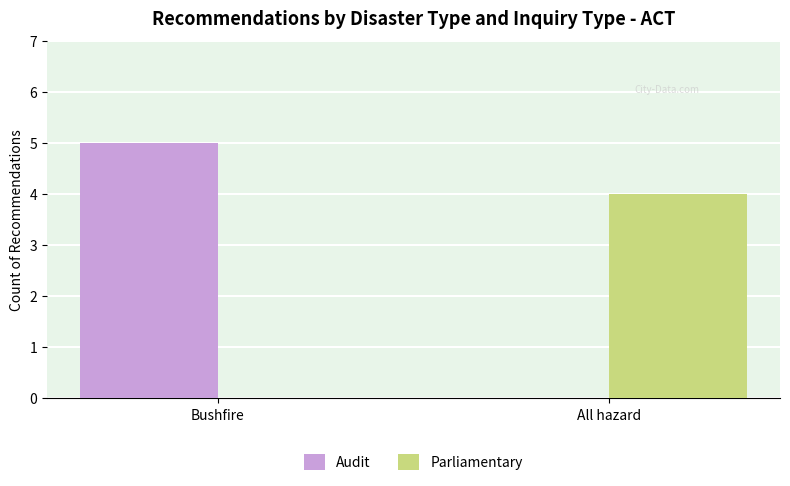

What is the average value of the Parliamentary series?

2